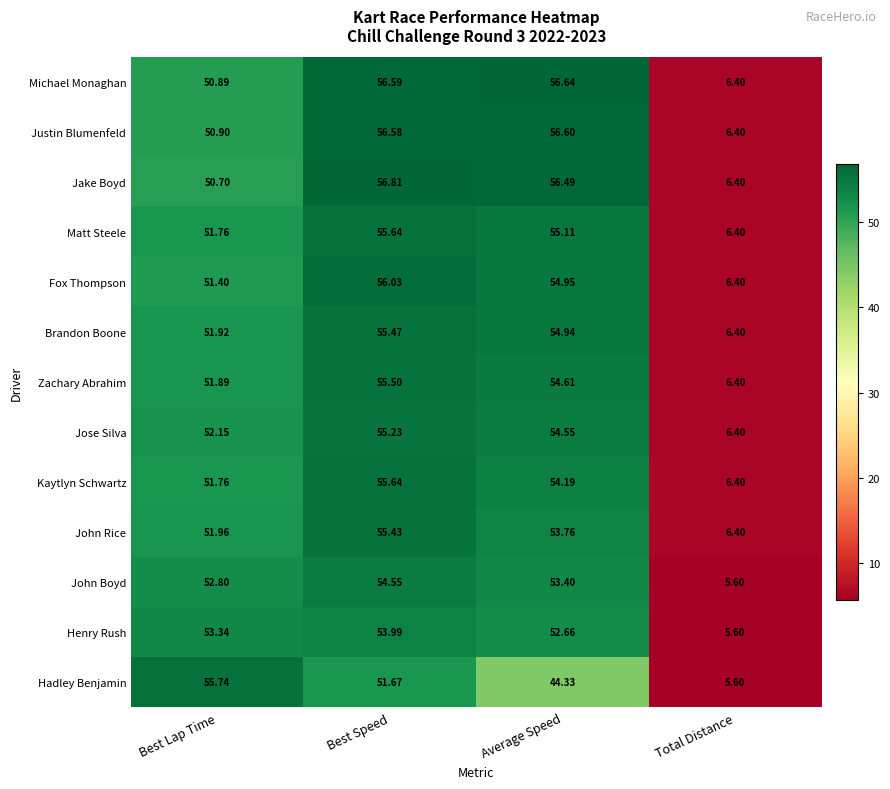

Count the number of categories in the chart.

4